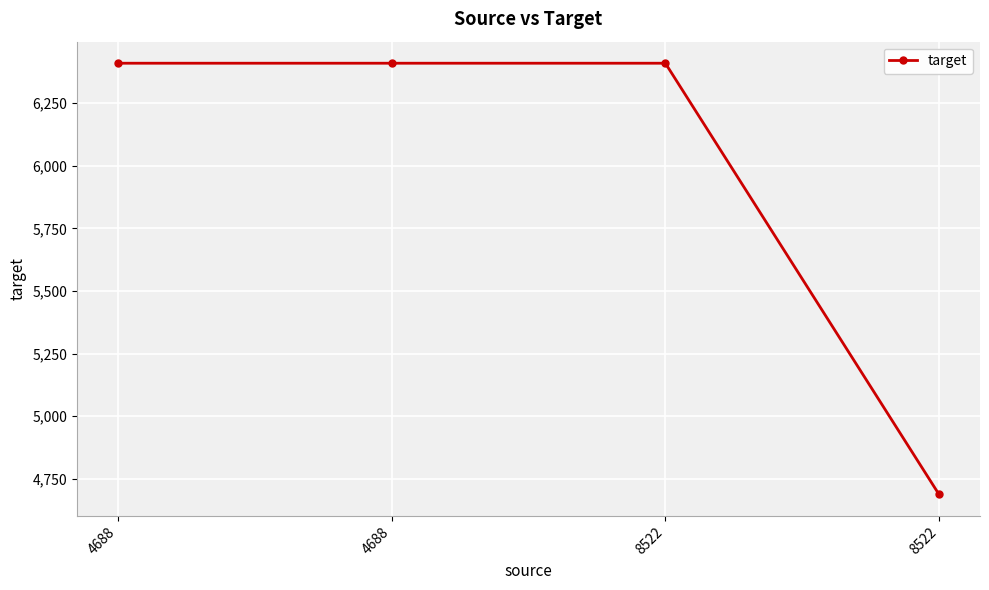

How many values are below 6410?

1